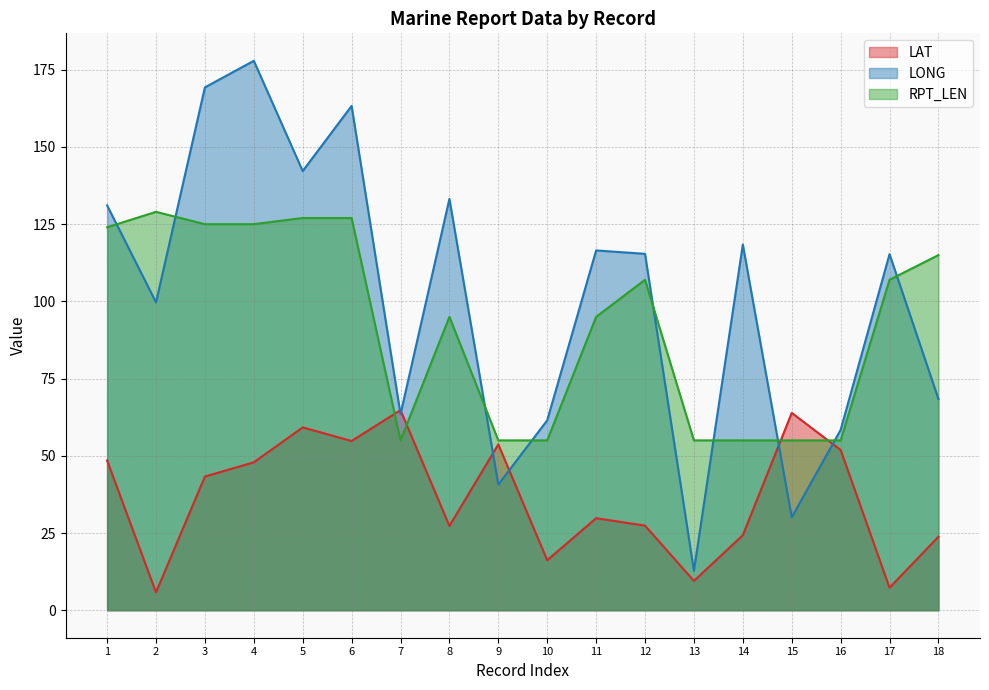

The LAT series shows 23.8 at 18. True or false?

True